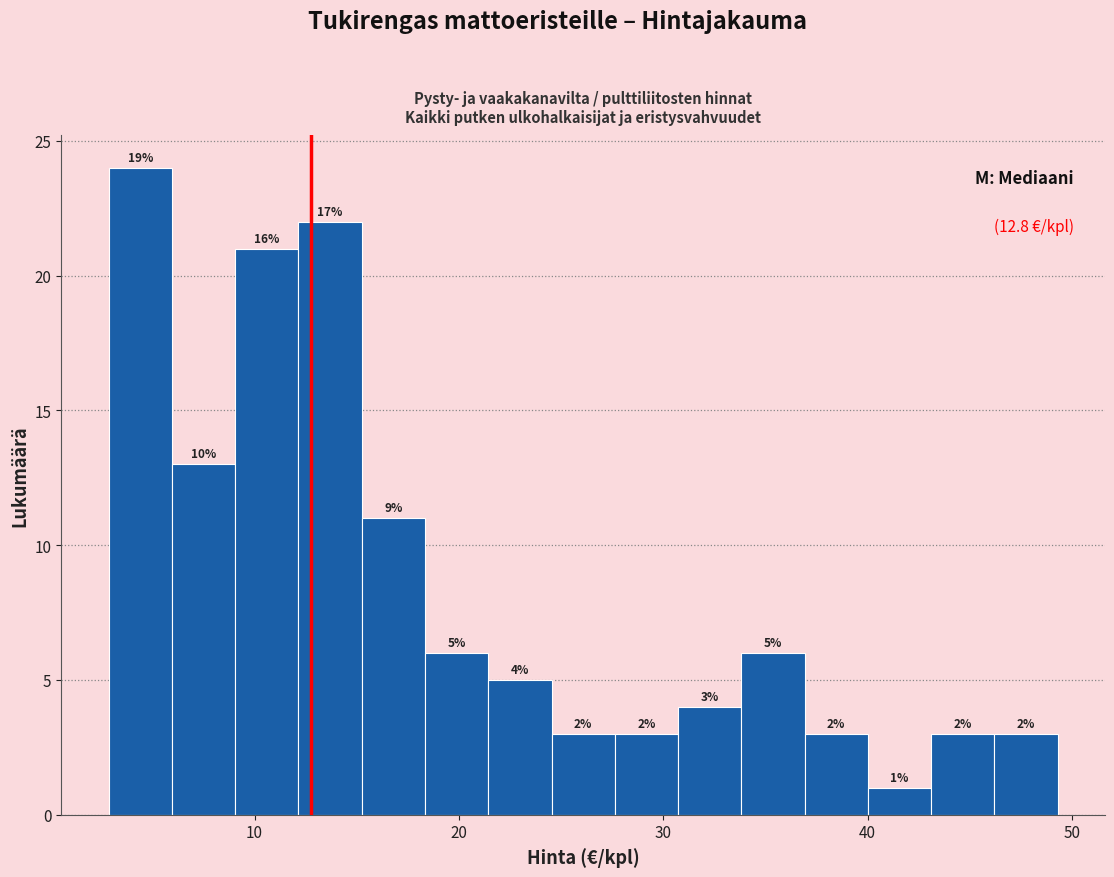

Read against the x-axis, roughly where is the centre of the tallest bar?

4